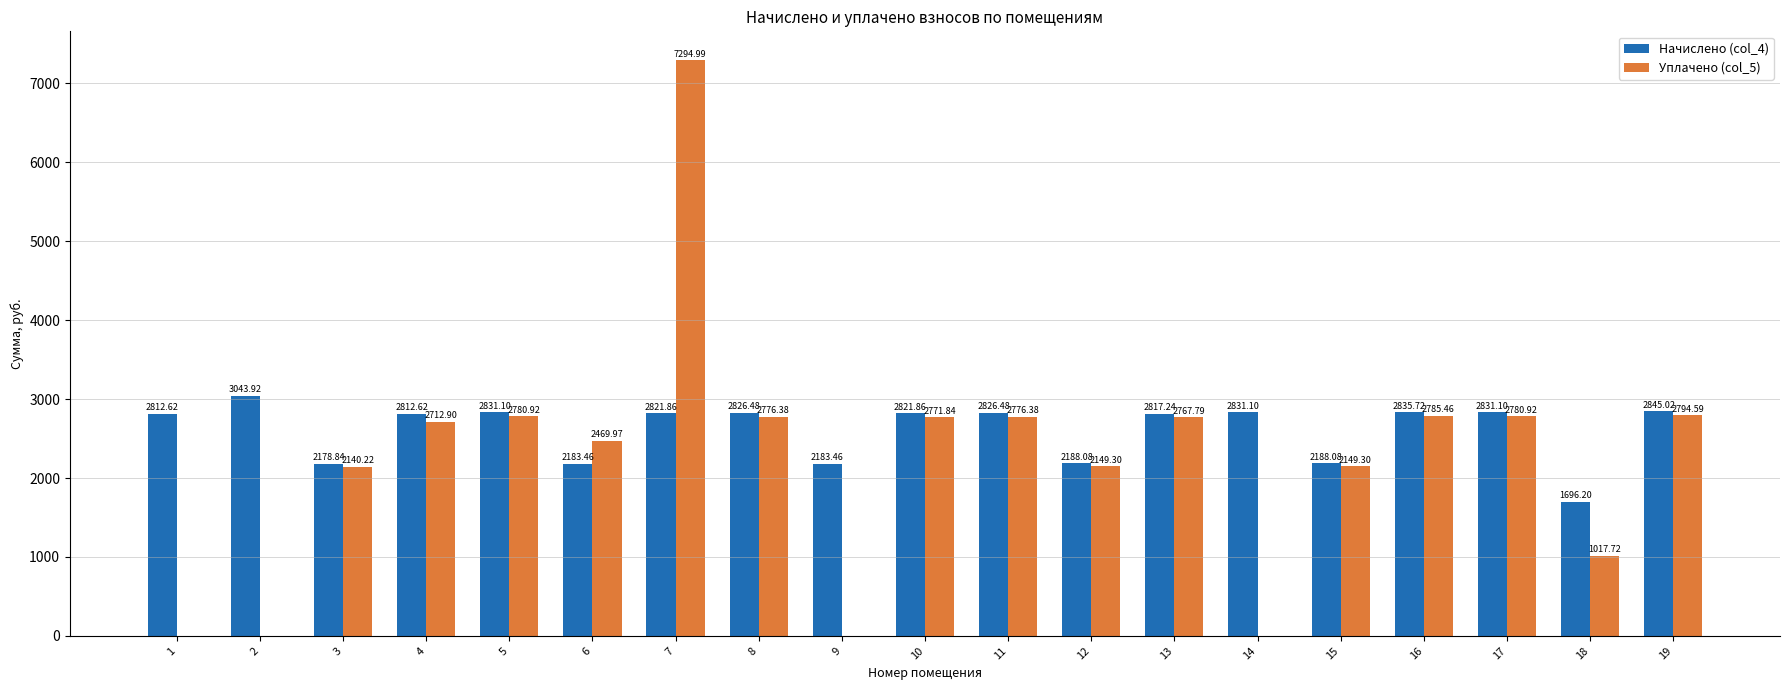

The Начислено (col_4) series shows 4741.3 at 2. True or false?

False